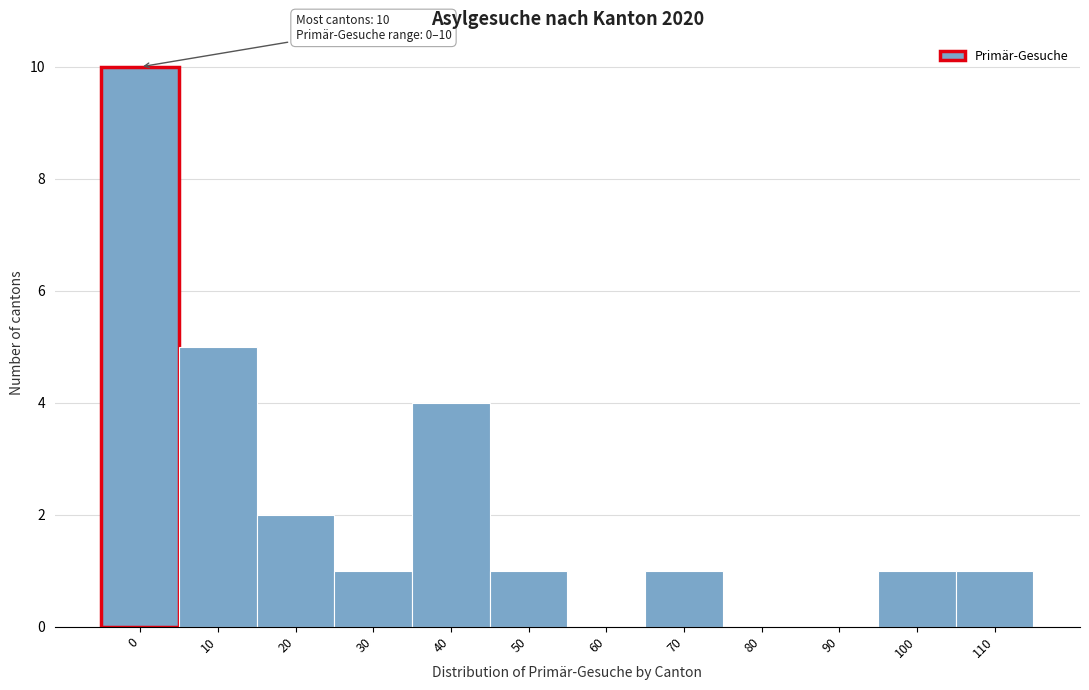

Reading left to right, transcribe all the data shown in this chart.

0=10	10=5	20=2	30=1	40=4	50=1	60=0	70=1	80=0	90=0	100=1	110=1